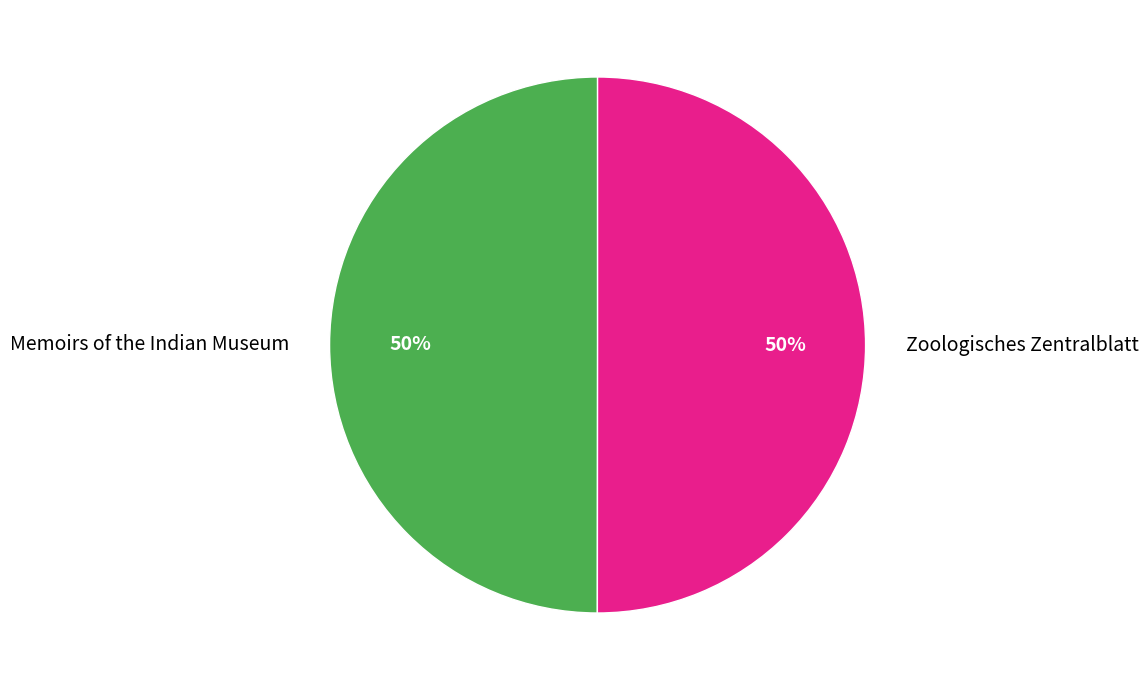

Is the sum of Memoirs of the Indian Museum and Zoologisches Zentralblatt greater than half?

Yes